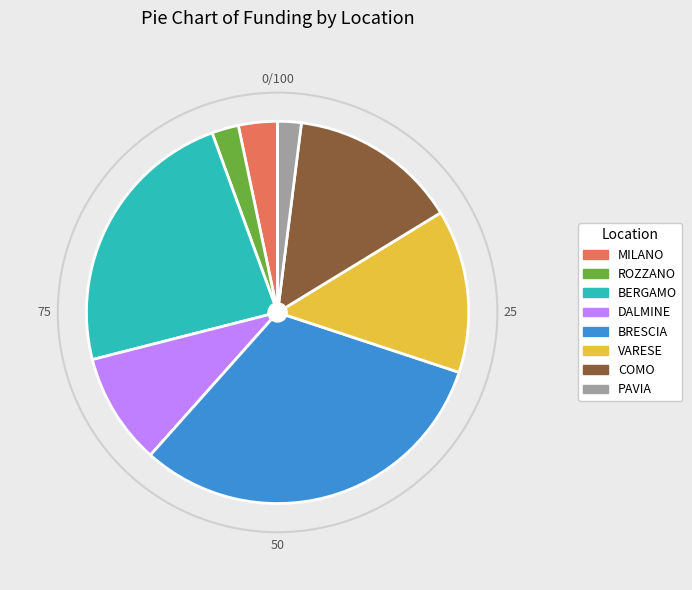

Approximately how many times larger is the value at BRESCIA compared to DALMINE?

3.3